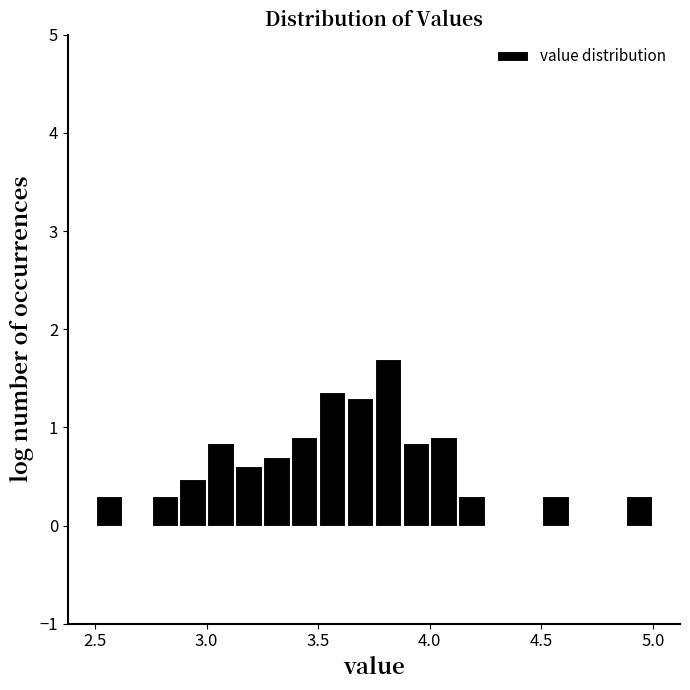

Read against the x-axis, roughly where is the centre of the tallest bar?

3.80